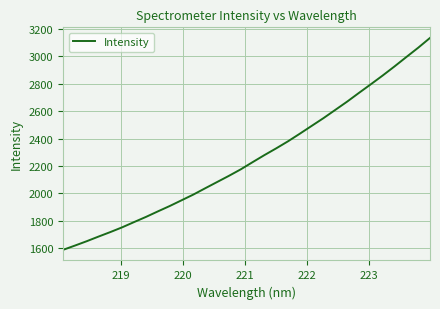

What is the minimum value shown in the chart?

1588.9